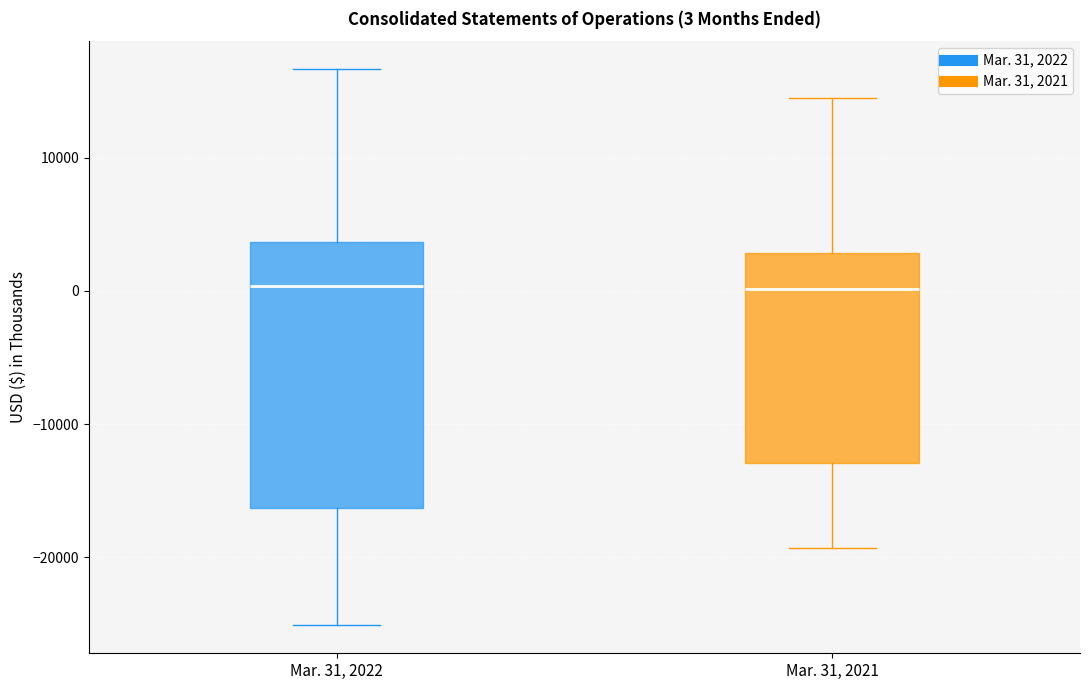

Comparing the boxes themselves (not the whiskers), which one is the tallest?

Mar. 31, 2022